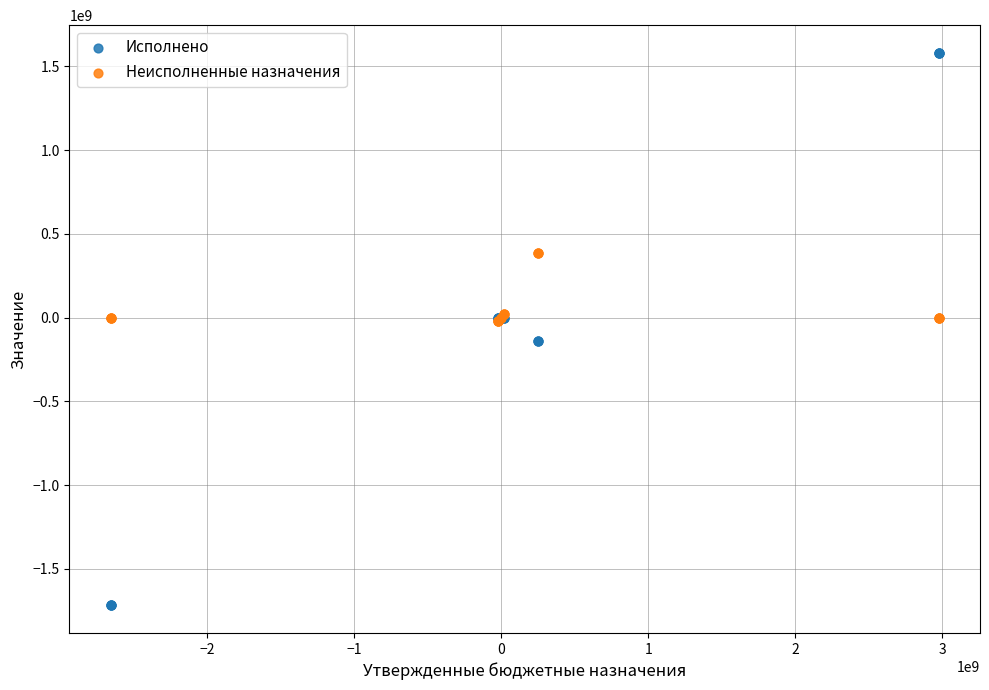

What are all the series names shown in the legend?

Исполнено, Неисполненные назначения